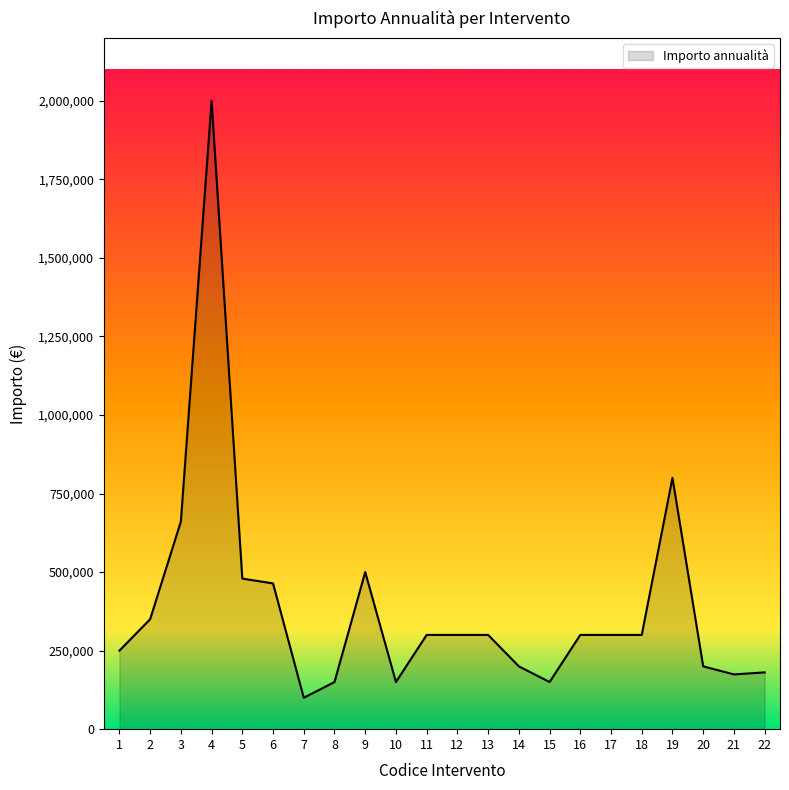

The chart shows a value of 800000.0 at 19. True or false?

True